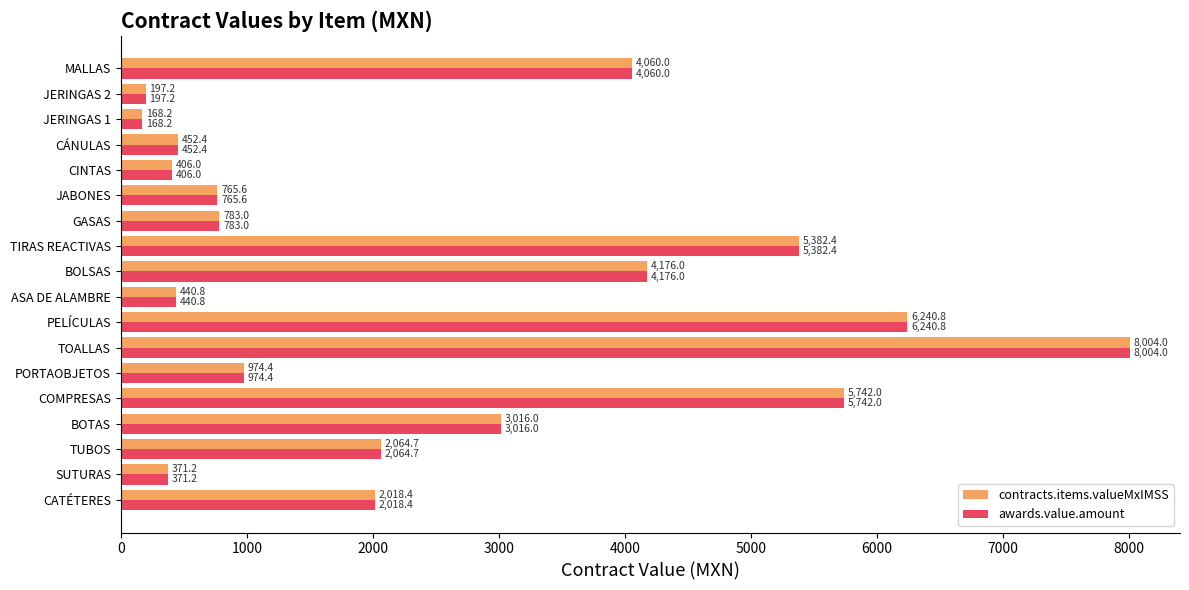

What is the maximum value for contracts.items.valueMxIMSS?

8004.0